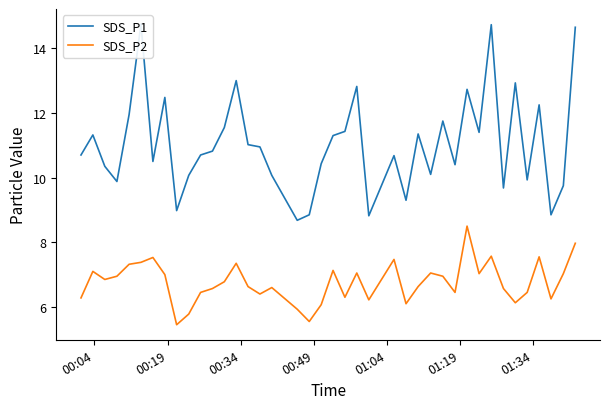

What is the maximum value for SDS_P2?

8.5